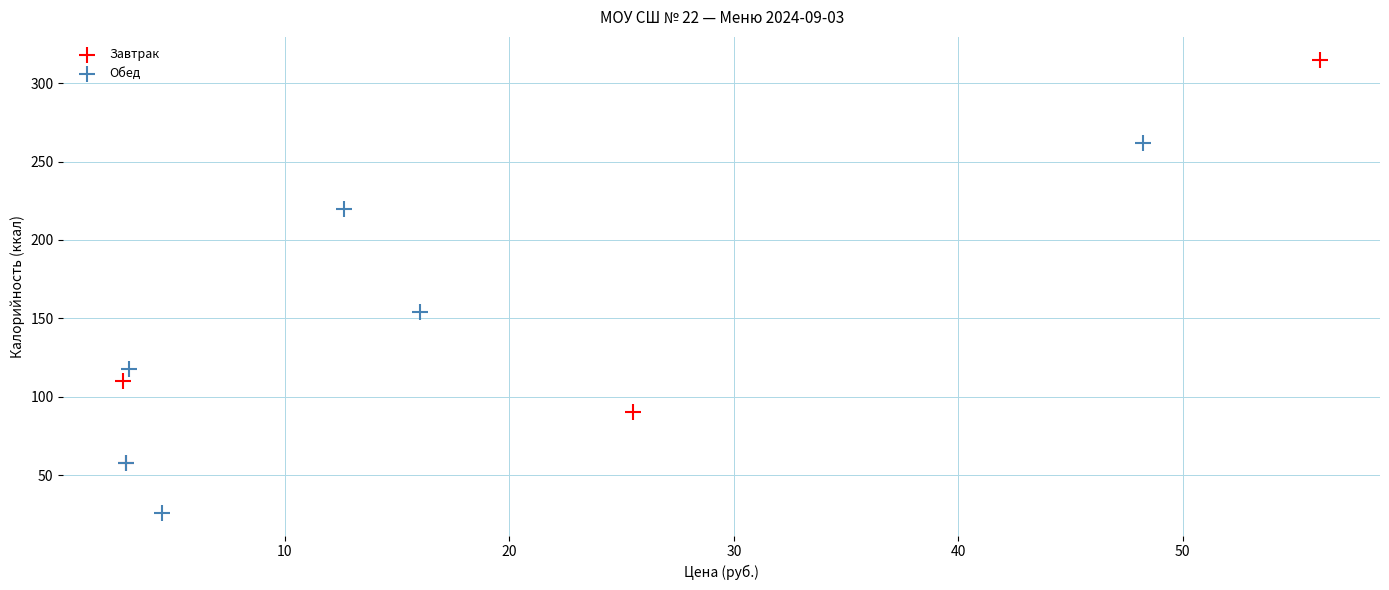

Which series reaches the maximum Y coordinate?

Завтрак